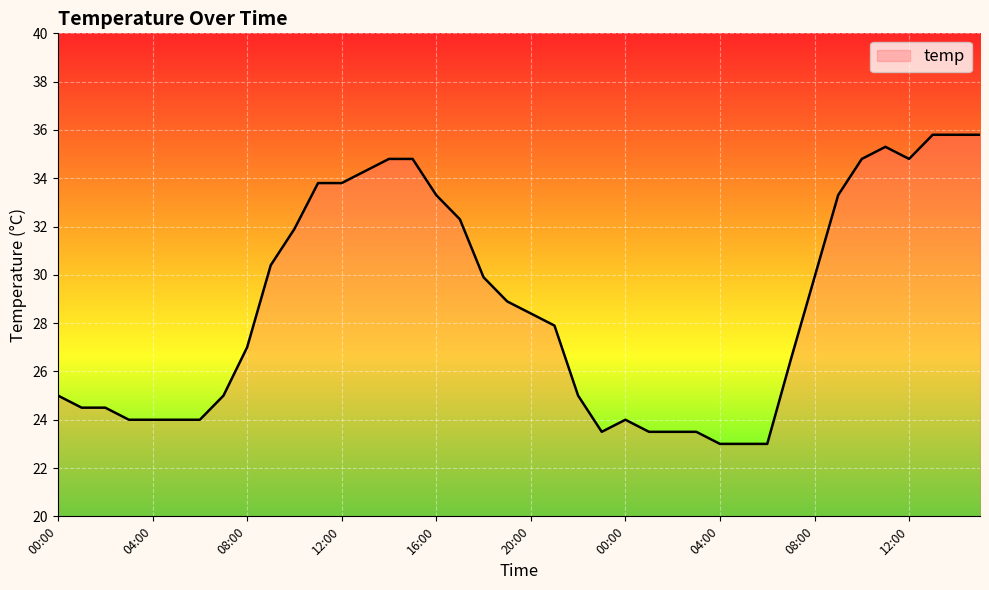

What is the greatest value displayed?

35.8